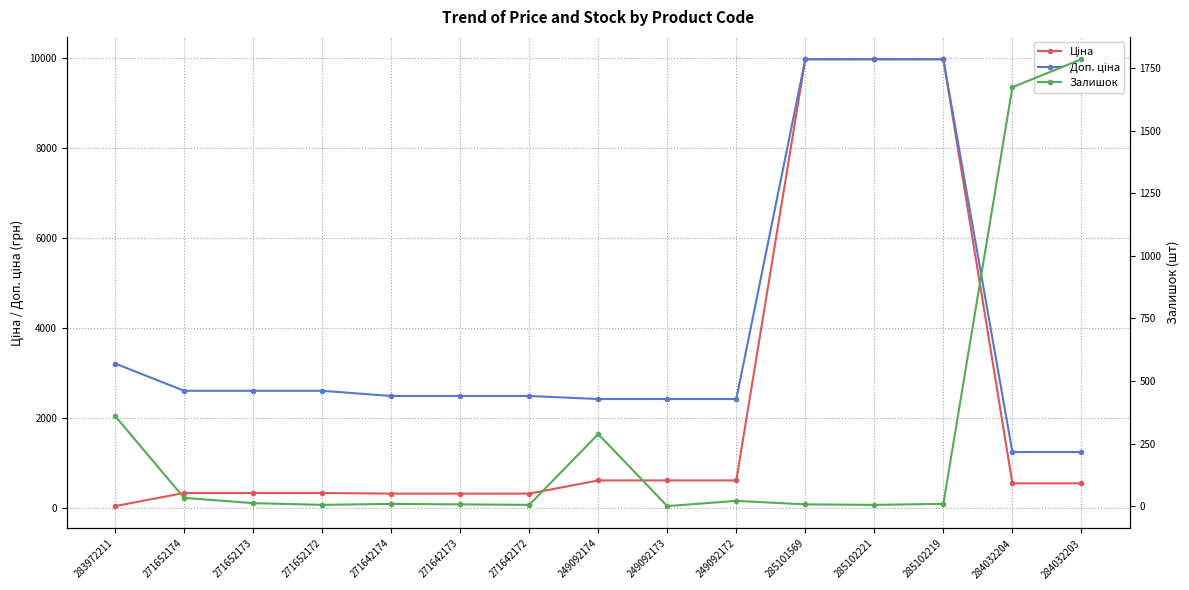

Reading left to right, extract all data points from this chart.

Ціна: 32.0	324.8	324.8	324.8	310.3	310.3	310.3	603.7	603.7	603.7	9975.0	9975.0	9975.0	539.0	539.0
Доп. ціна: 3205.0	2598.3	2598.3	2598.3	2482.4	2482.4	2482.4	2414.8	2414.8	2414.8	9975.0	9975.0	9975.0	1235.4	1235.4
Залишок: 360.0	33.0	12.0	5.0	9.0	7.0	5.0	288.0	0.0	21.0	7.0	5.0	9.0	1674.0	1786.0